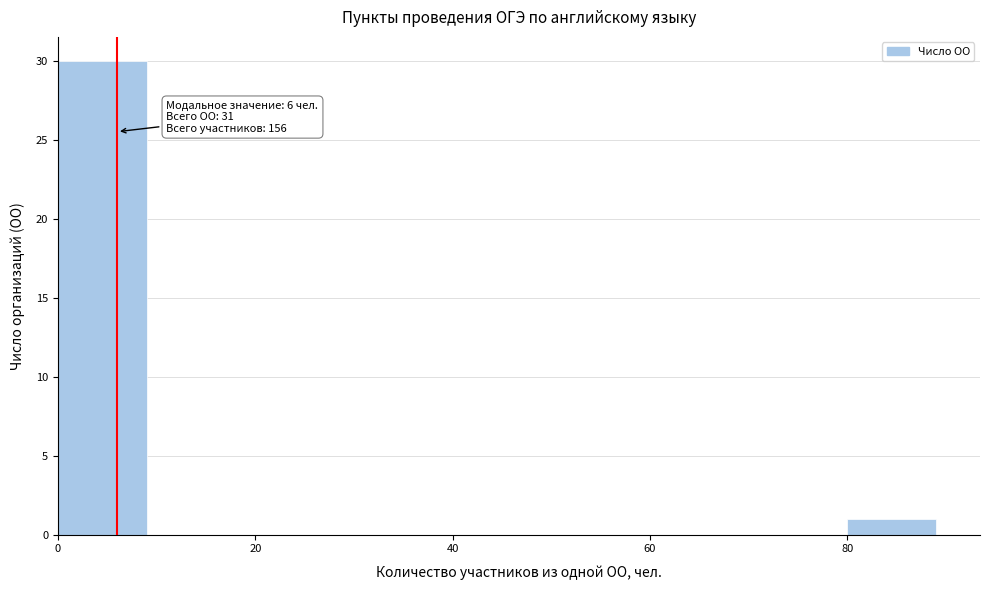

Which range on the x-axis has the tallest bar?

0 to 10